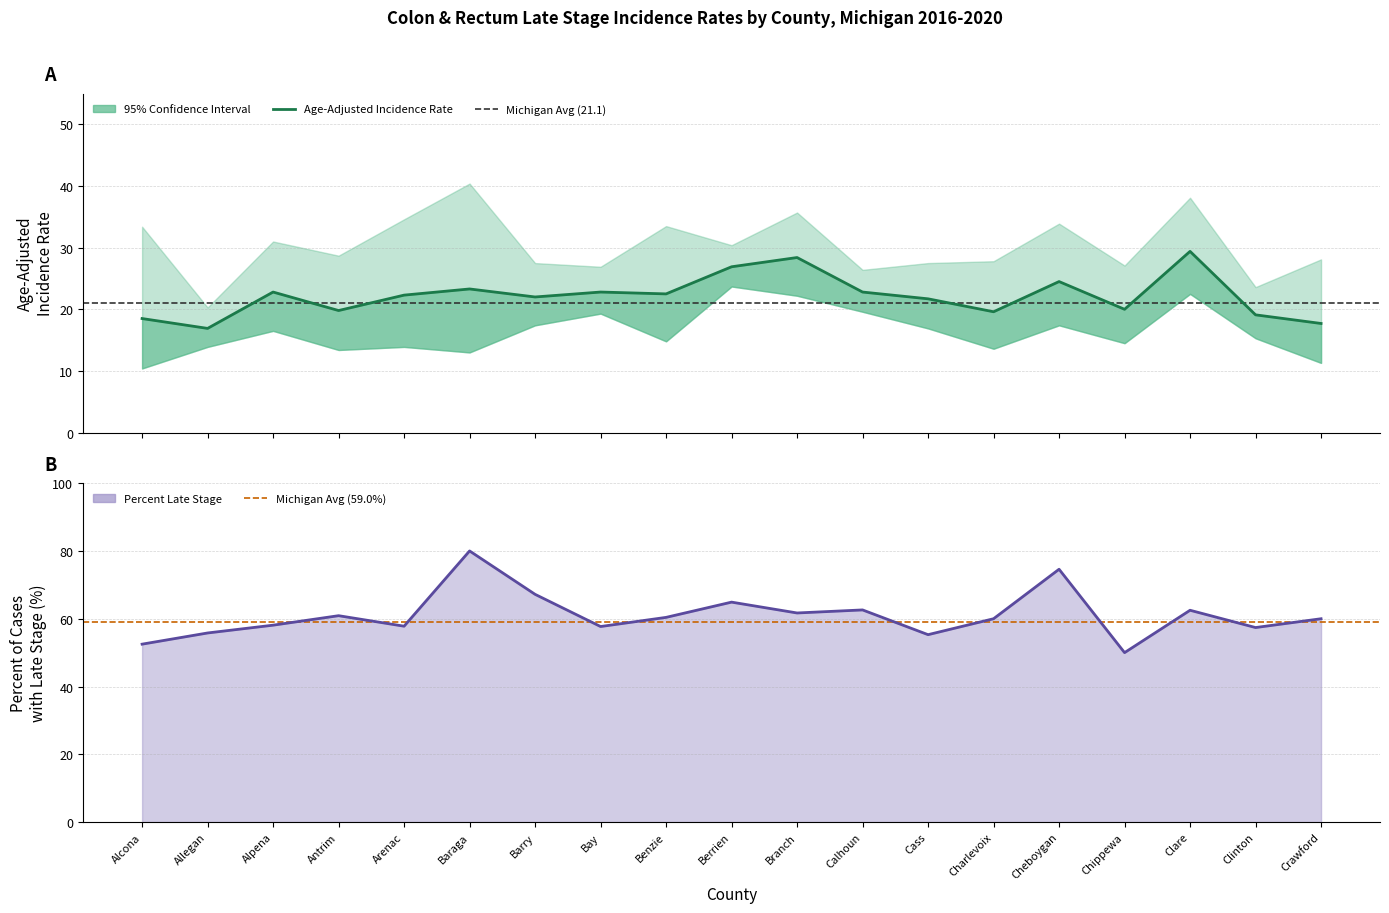

Reading left to right, list all the values displayed in this chart.

Age-Adjusted Rate: Alcona=18.5	Allegan=16.9	Alpena=22.8	Antrim=19.8	Arenac=22.3	Baraga=23.3	Barry=22.0	Bay=22.8	Benzie=22.5	Berrien=26.9	Branch=28.4	Calhoun=22.8	Cass=21.7	Charlevoix=19.6	Cheboygan=24.5	Chippewa=20.0	Clare=29.4	Clinton=19.1	Crawford=17.7
Percent Late Stage: Alcona=52.5	Allegan=55.8	Alpena=58.1	Antrim=60.9	Arenac=57.8	Baraga=80.0	Barry=67.2	Bay=57.7	Benzie=60.4	Berrien=64.9	Branch=61.7	Calhoun=62.6	Cass=55.3	Charlevoix=60.0	Cheboygan=74.6	Chippewa=50.0	Clare=62.5	Clinton=57.4	Crawford=60.0